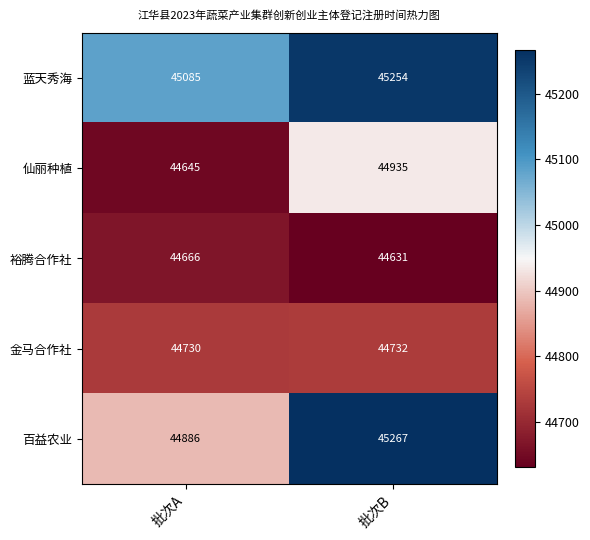

What is the lowest value of the 仙丽种植 series?

44645